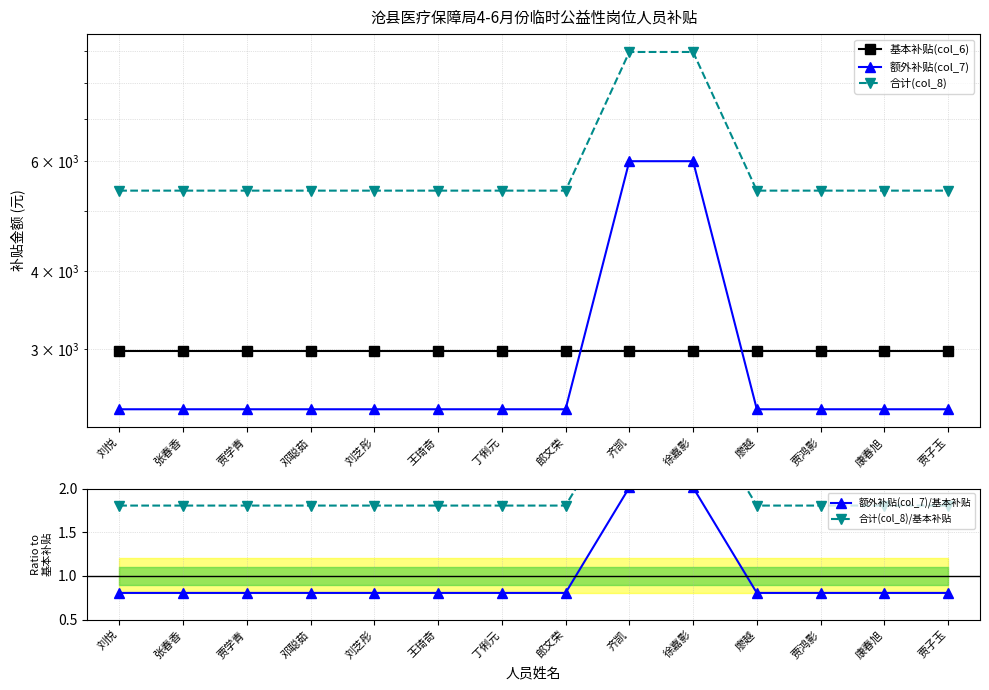

Is the value of 合计(col_8)/基本补贴 at 刘芝彤 greater than the value of 额外补贴(col_7)/基本补贴 at 王琦奇?

Yes